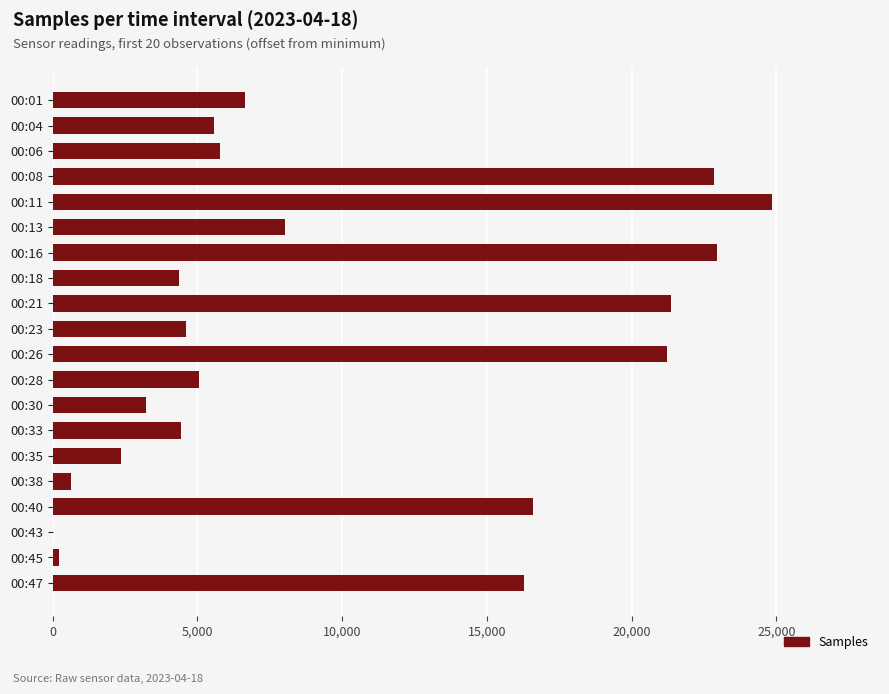

What is the sum of all values?

197041